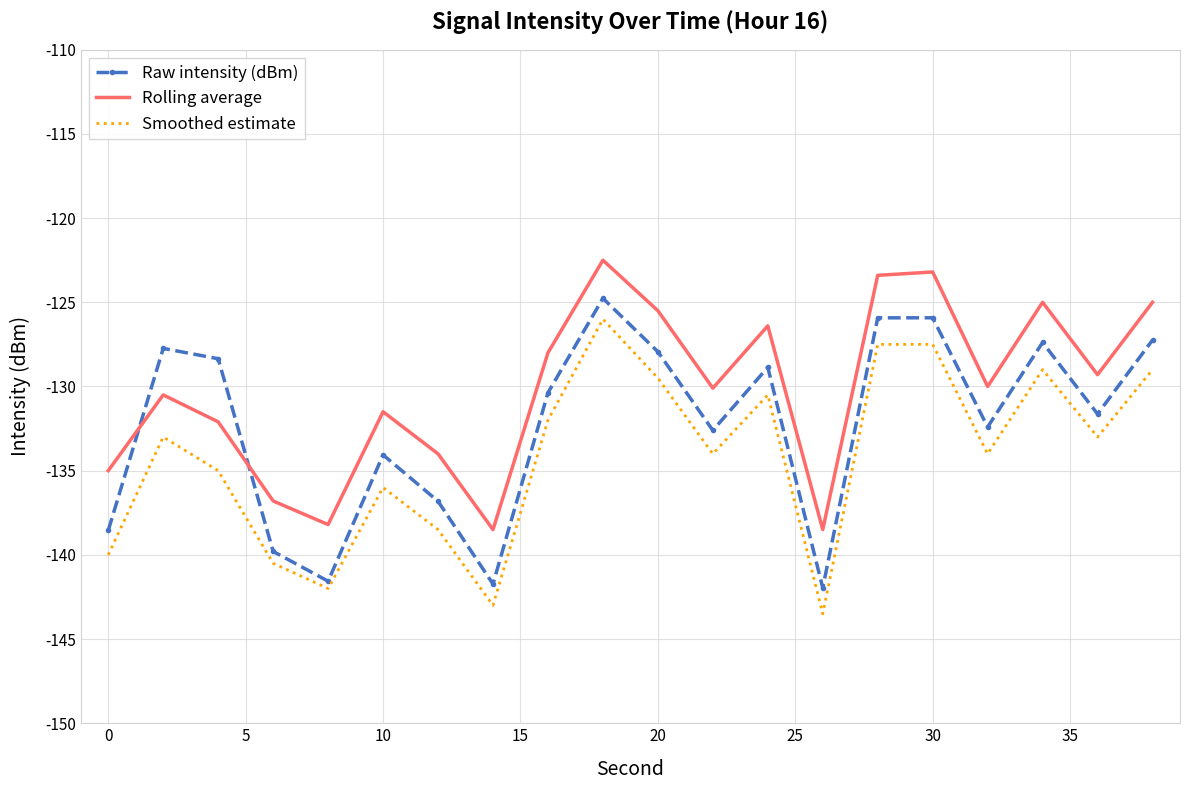

How many series are shown in this chart?

3